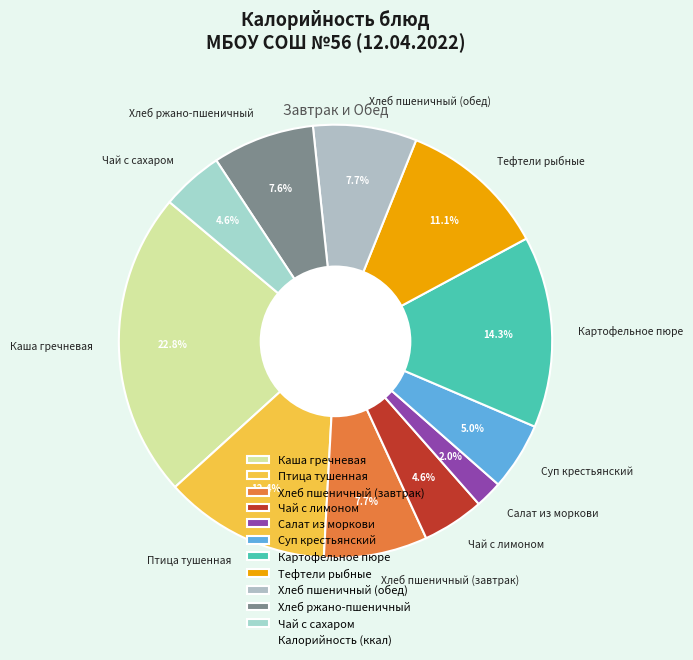

To the nearest percent, what percentage of the pie is Хлеб ржано-пшеничный?

8%